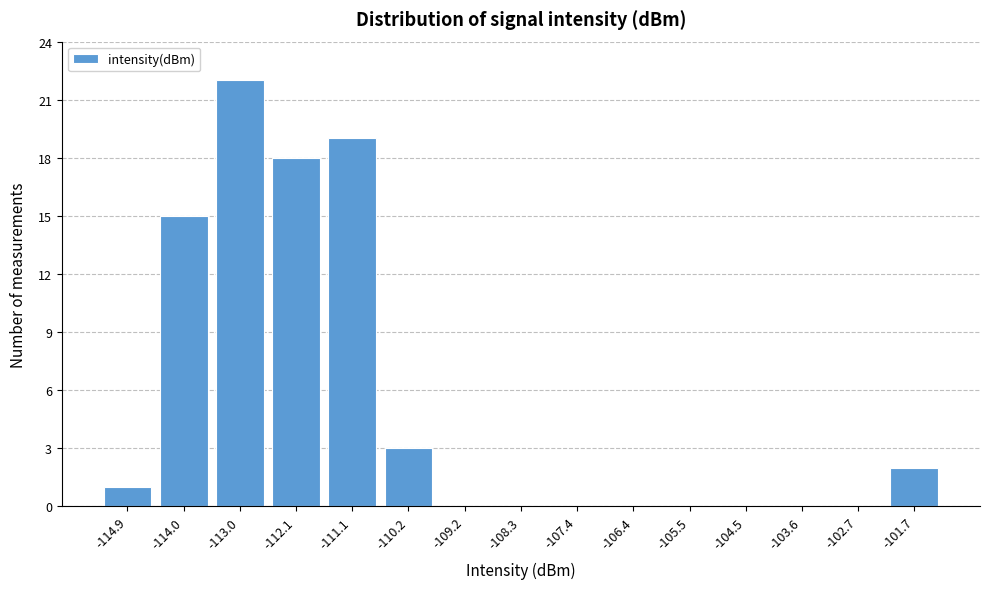

Reading left to right, extract all data points from this chart.

-114.9=1	-114.0=15	-113.0=22	-112.1=18	-111.1=19	-110.2=3	-109.2=0	-108.3=0	-107.4=0	-106.4=0	-105.5=0	-104.5=0	-103.6=0	-102.7=0	-101.7=2